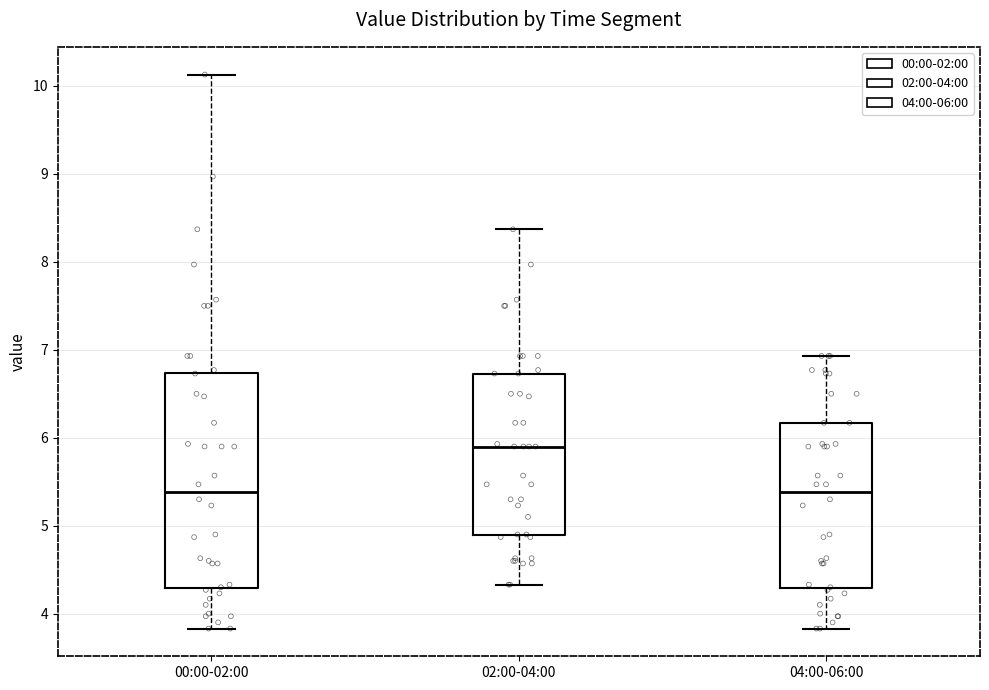

Reading left to right, transcribe this box plot: for each box, give where its median line is, the range the box spans, and where its two whiskers end, as read against the y-axis. The values are not printed on the chart, so give them approximately, as read against the axis.

00:00-02:00: median 5.4, box 4.3 to 6.7, whiskers 3.8 to 10.1
02:00-04:00: median 5.9, box 4.9 to 6.7, whiskers 4.3 to 8.4
04:00-06:00: median 5.4, box 4.3 to 6.2, whiskers 3.8 to 6.9